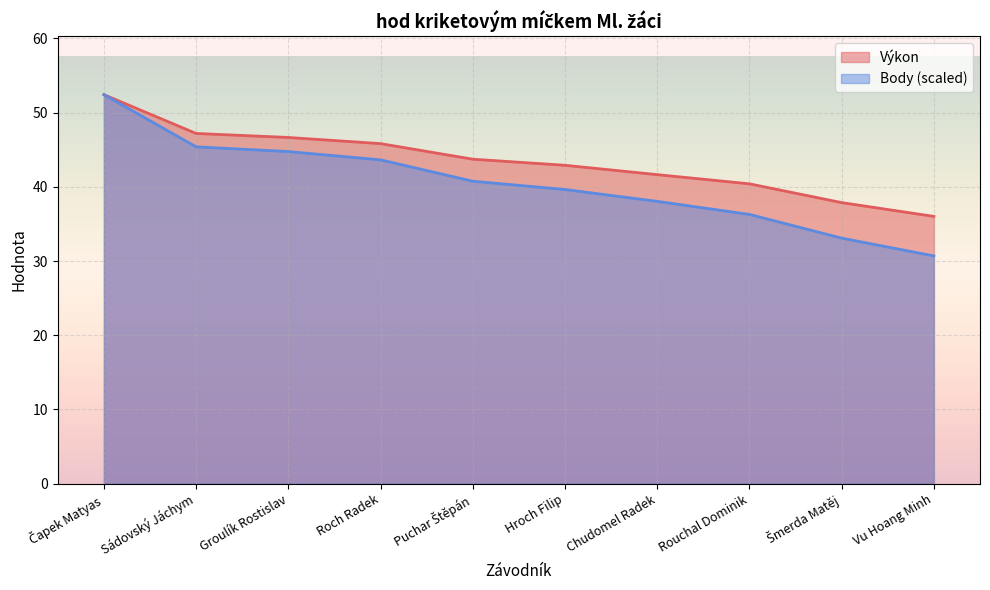

Which category has the lowest value in the Body series?

Vu Hoang Minh